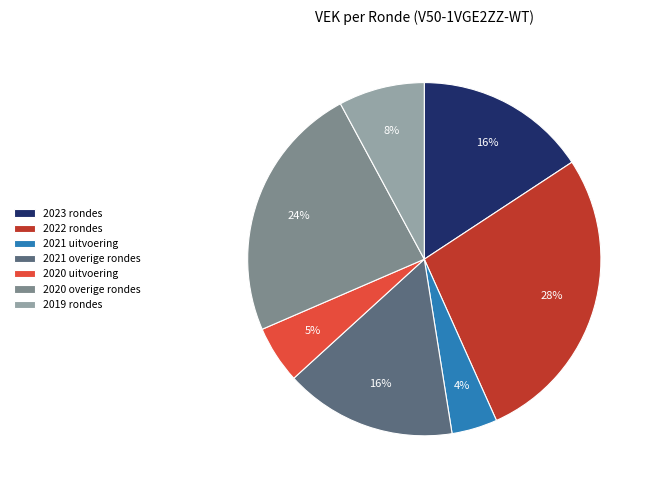

How many segments does this pie chart have?

7